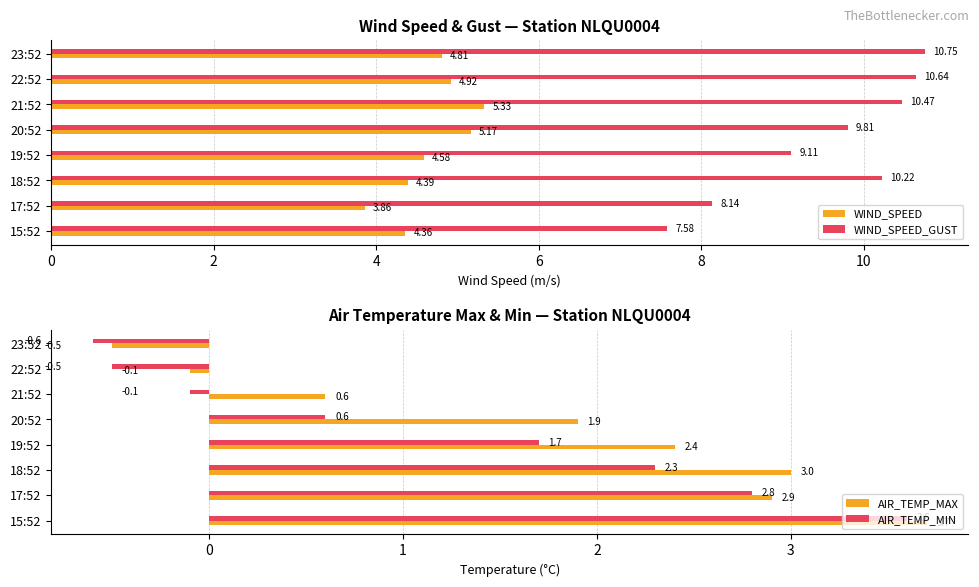

True or false: AIR_TEMP_MAX has a value of 3.6 at 19:52.

False